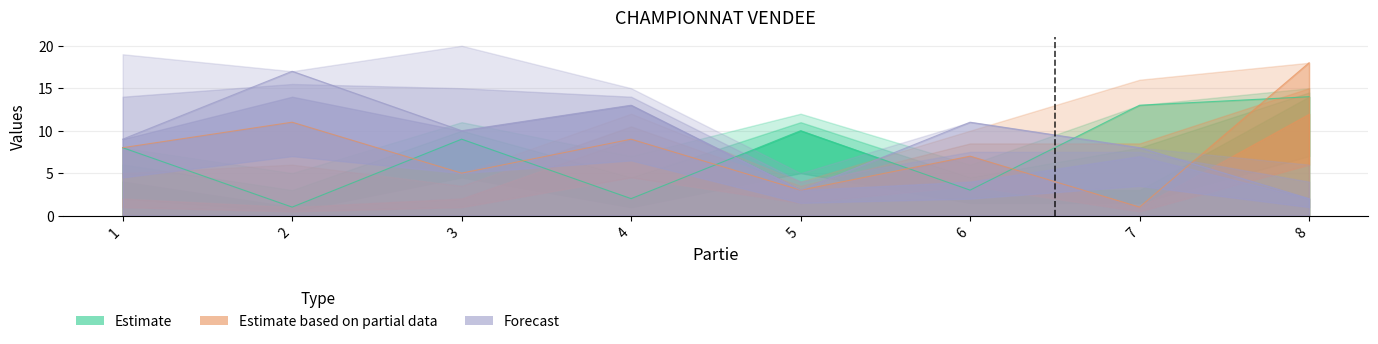

What value does the Forecast series have at 1, to the nearest 10?

10